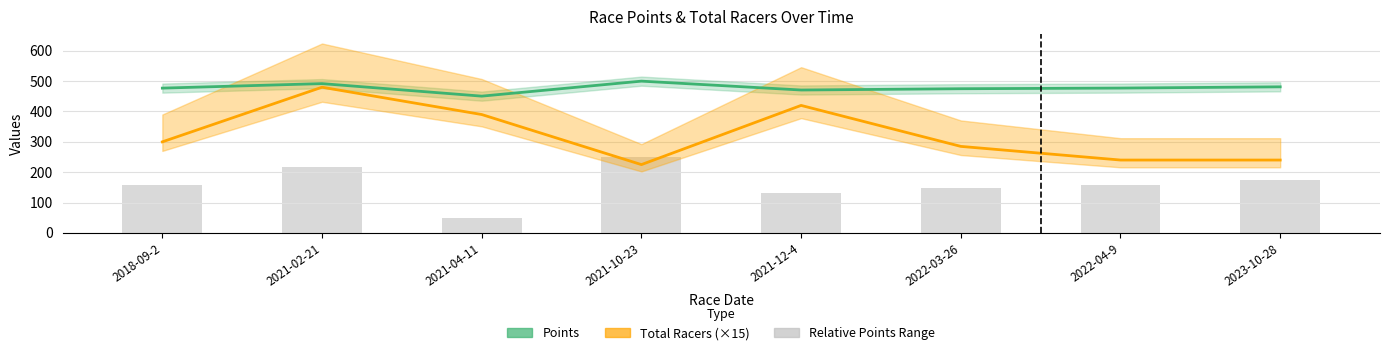

What is the difference between the Total Racers (×15) values at 2021-10-23 and 2021-04-11?

165.0